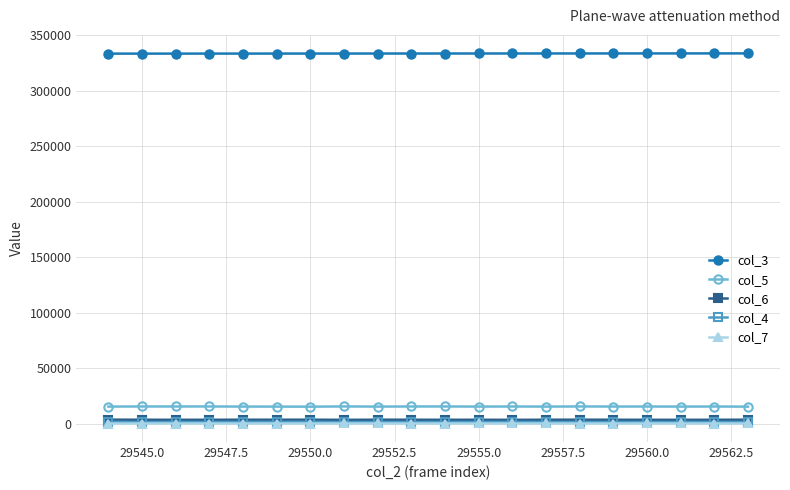

True or false: col_7 has more than 0 points higher than both neighbors.

True